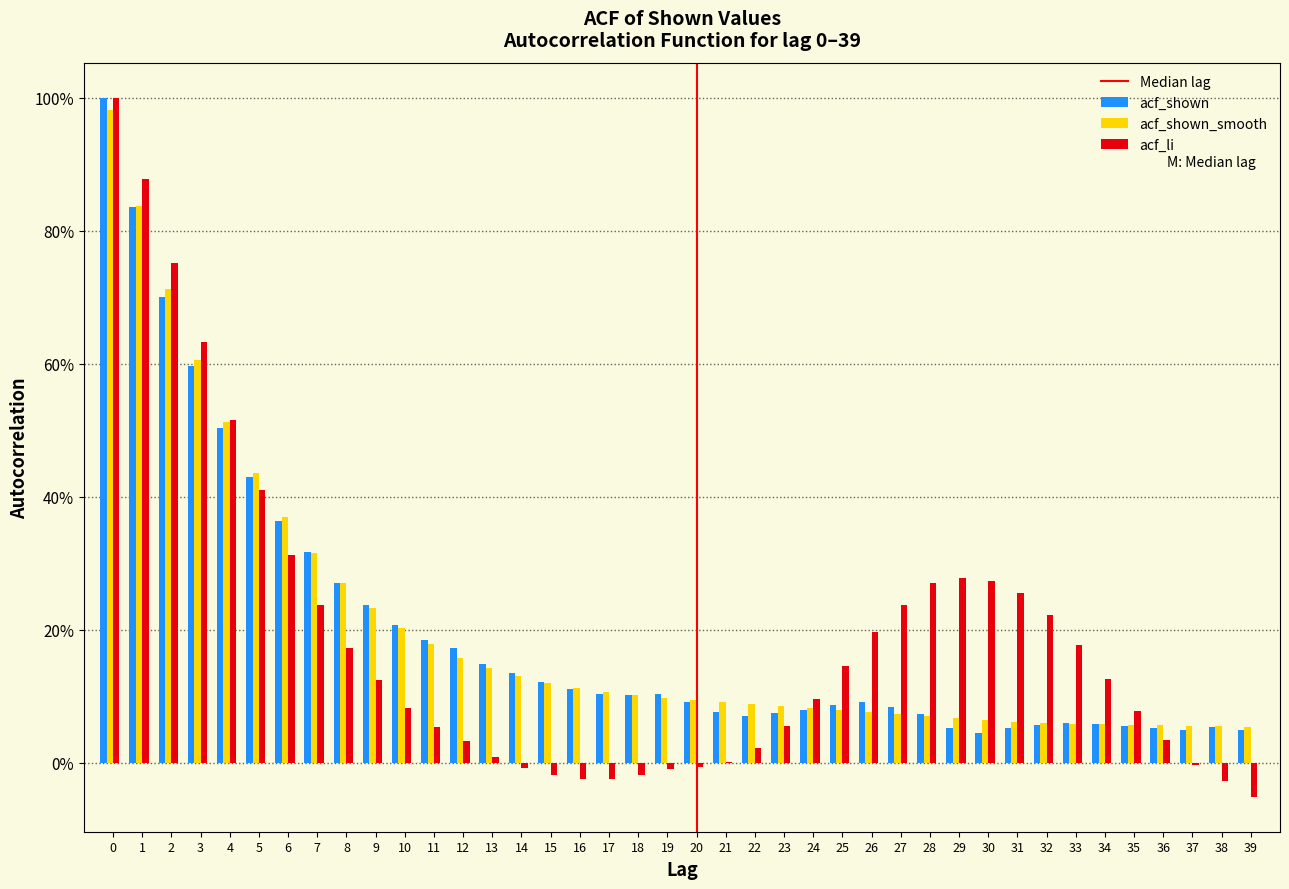

Are the bars horizontal?

No